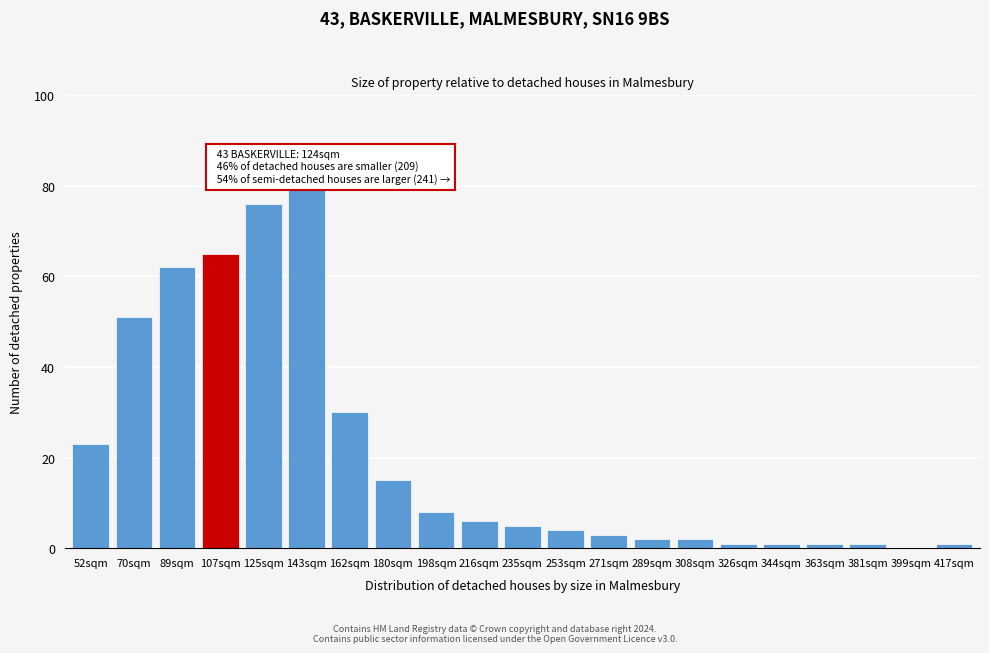

Reading left to right, list all the values displayed in this chart.

52sqm=23	70sqm=51	89sqm=62	107sqm=65	125sqm=76	143sqm=79	162sqm=30	180sqm=15	198sqm=8	216sqm=6	235sqm=5	253sqm=4	271sqm=3	289sqm=2	308sqm=2	326sqm=1	344sqm=1	363sqm=1	381sqm=1	399sqm=0	417sqm=1